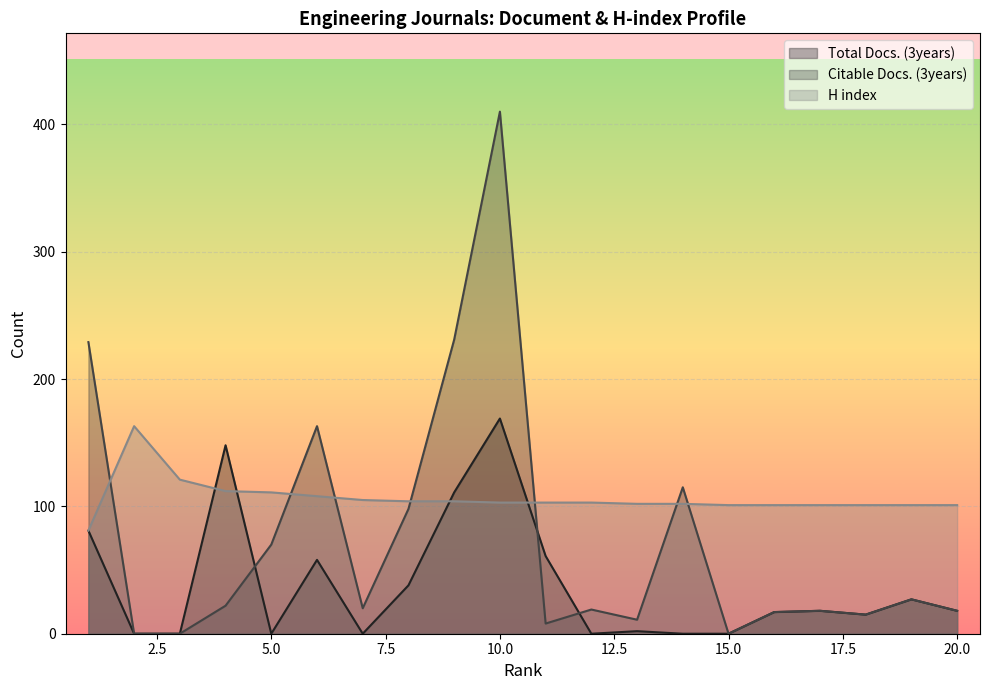

How many data points in H index are less than 103?

9